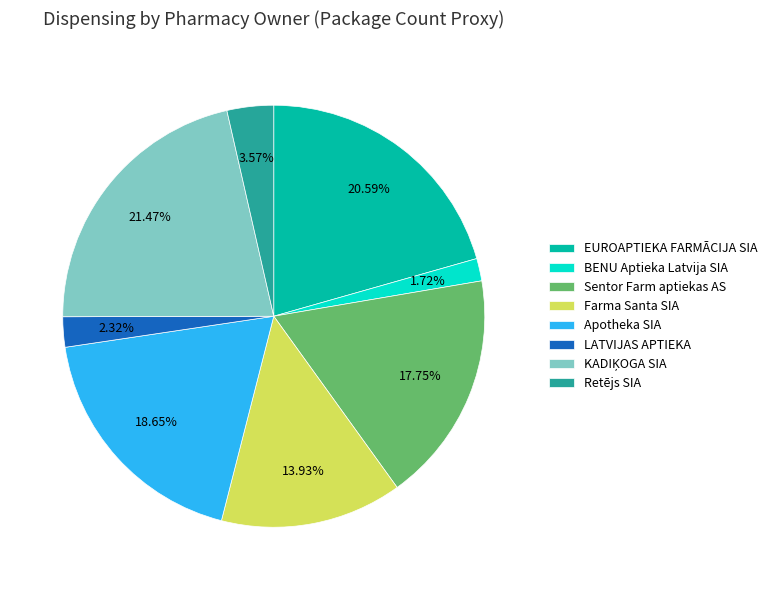

Does Farma Santa SIA account for over 50% of the chart?

No